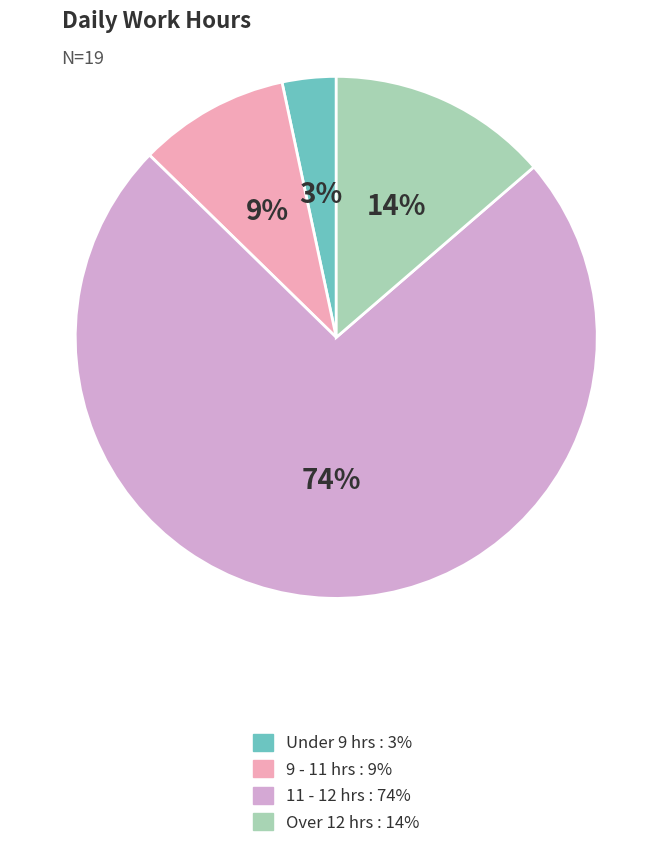

Is there a majority slice in this chart?

Yes